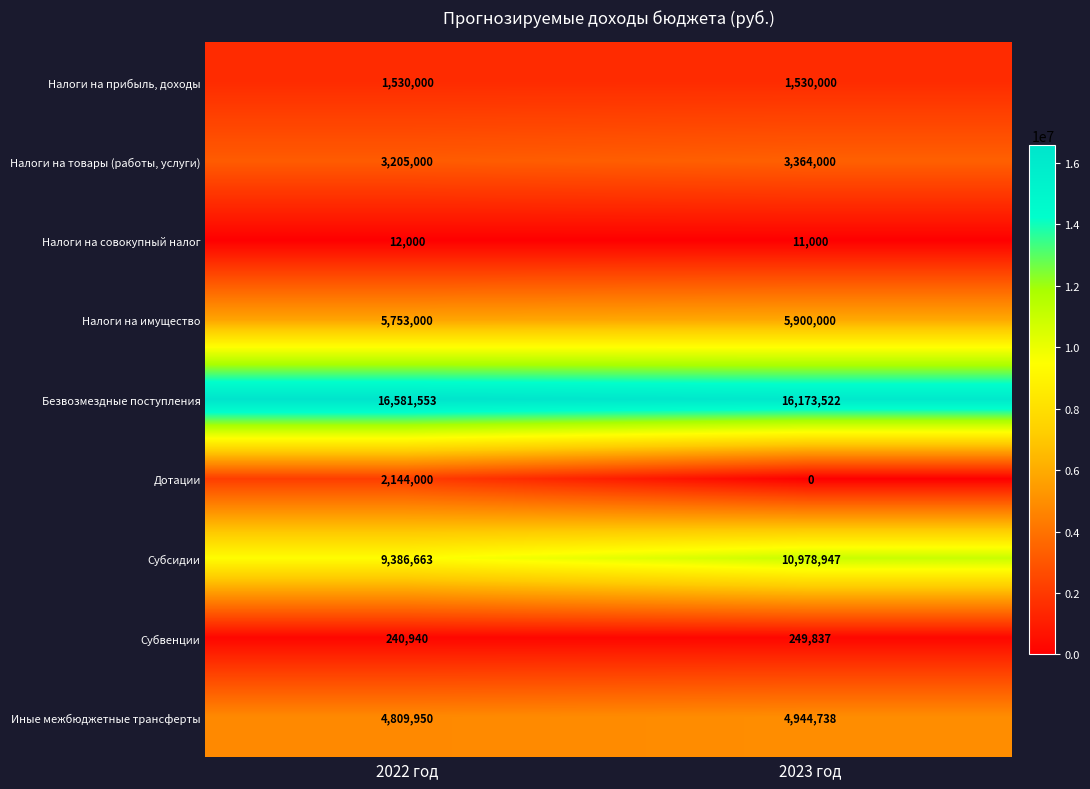

What value does the Субвенции series have at 2022 год?

240940